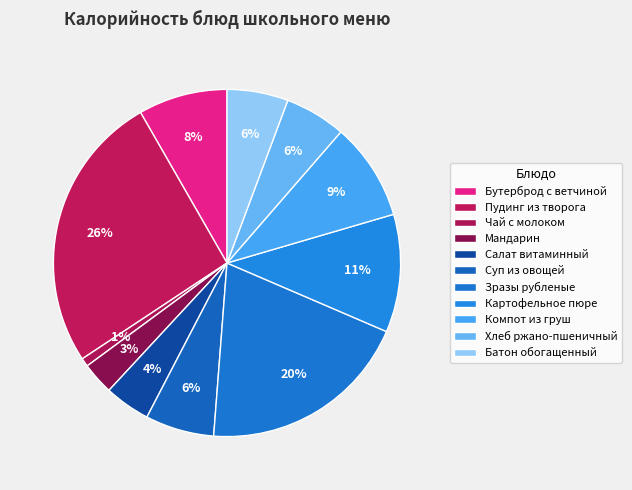

Rank the categories by value from lowest to highest.

Чай с молоком, Мандарин, Салат витаминный, Хлеб ржано-пшеничный, Батон обогащенный, Суп из овощей, Бутерброд с ветчиной, Компот из груш, Картофельное пюре, Зразы рубленые, Пудинг из творога